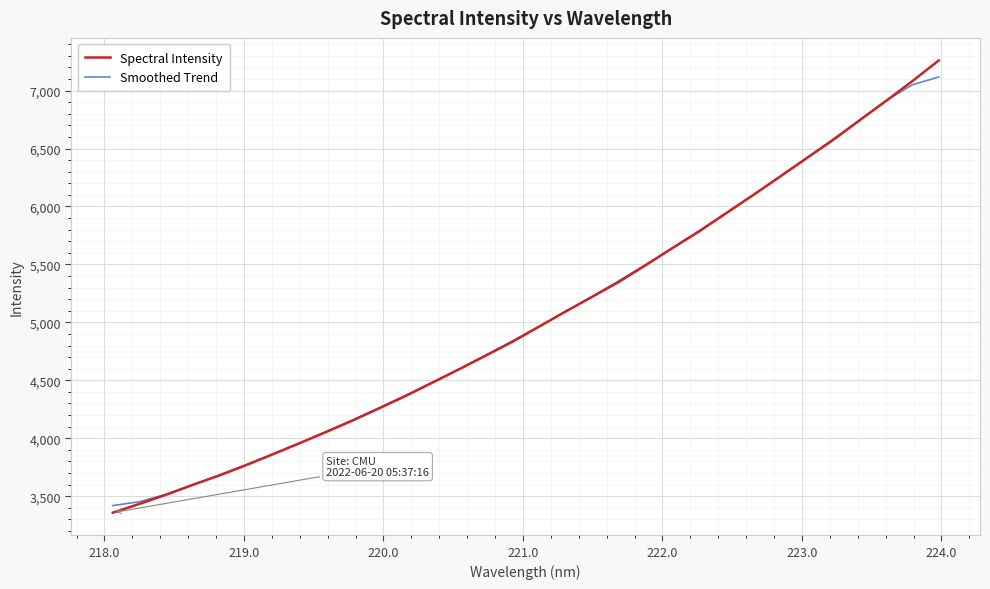

Which series has the largest range (max minus min)?

Spectral Intensity